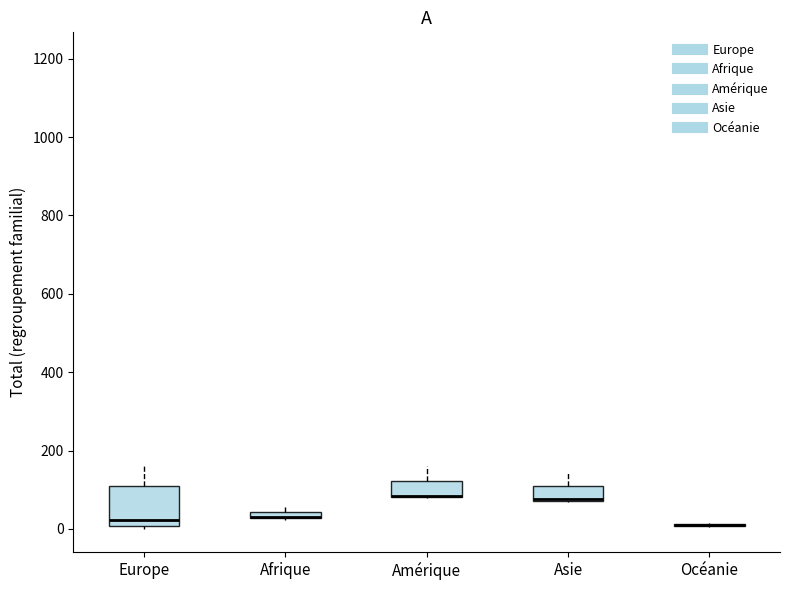

Where does the upper whisker of the box for Asie end on the y-axis? The values are not printed on the chart, so give them approximately, as read against the axis.

140